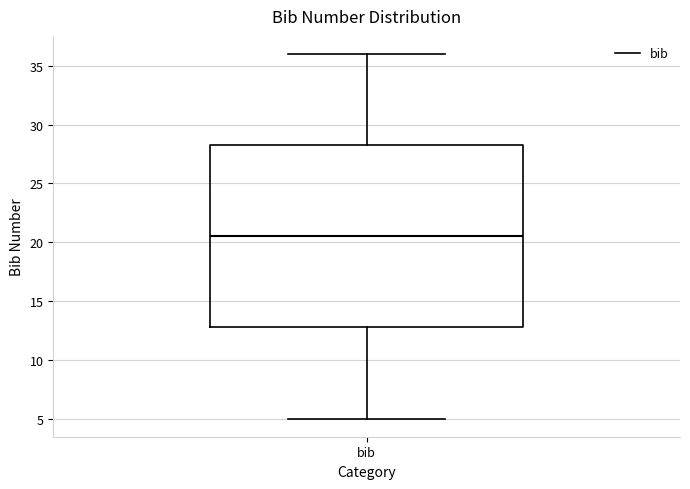

Read this box plot against the y-axis: the position of the median line, the range covered by the box, and the ends of both whiskers. The values are not printed on the chart, so give them approximately, as read against the axis.

median 20.5, box 13.0 to 28.5, whiskers 5.0 to 36.0